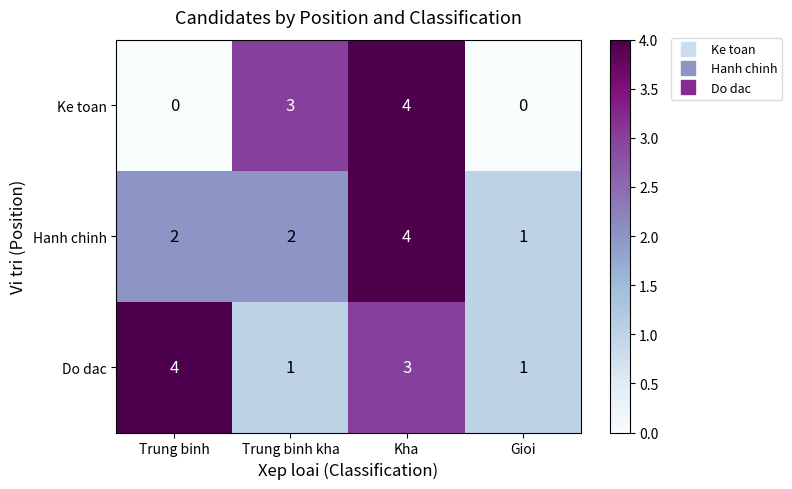

What is the sum of all Do dac values?

9